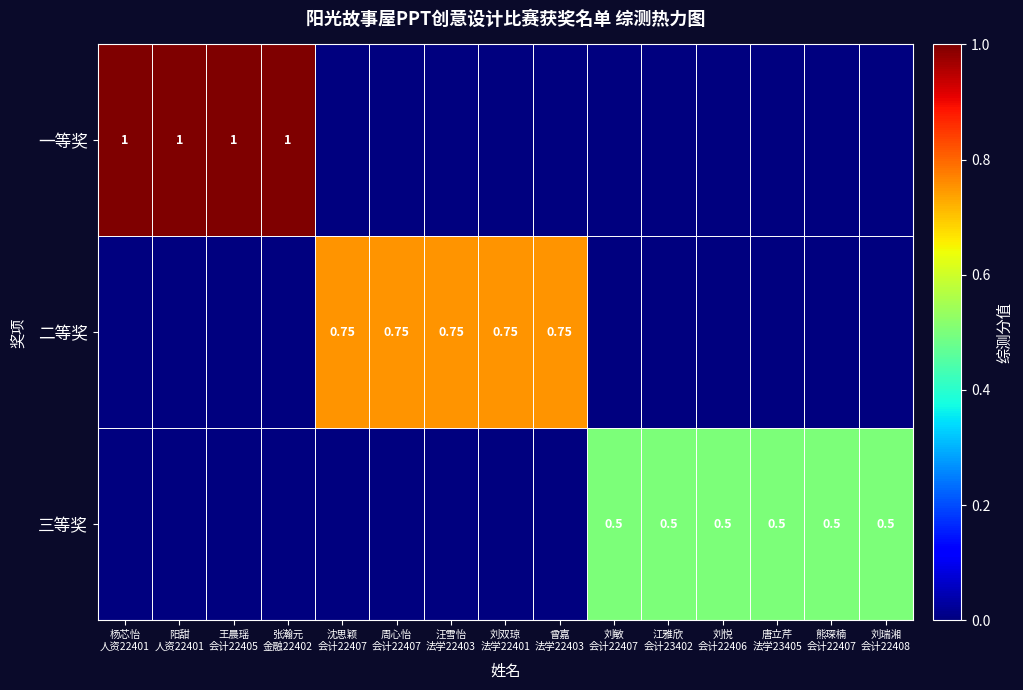

List the labels in order of 三等奖 value, largest first.

刘敏 会计22407, 江雅欣 会计23402, 刘悦 会计22406, 唐立芹 法学23405, 熊琛楠 会计22407, 刘瑞湘 会计22408, 杨芯怡 人资22401, 阳甜 人资22401, 王晨瑶 会计22405, 张瀚元 金融22402, 沈思颖 会计22407, 周心怡 会计22407, 汪雪怡 法学22403, 刘双琼 法学22401, 曾嘉 法学22403